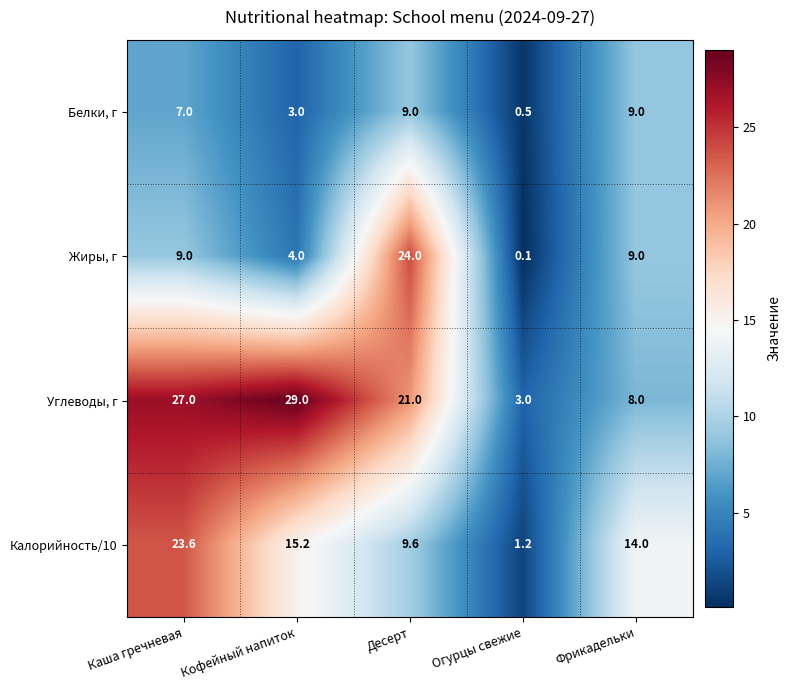

Which series has the largest range (max minus min)?

Углеводы, г